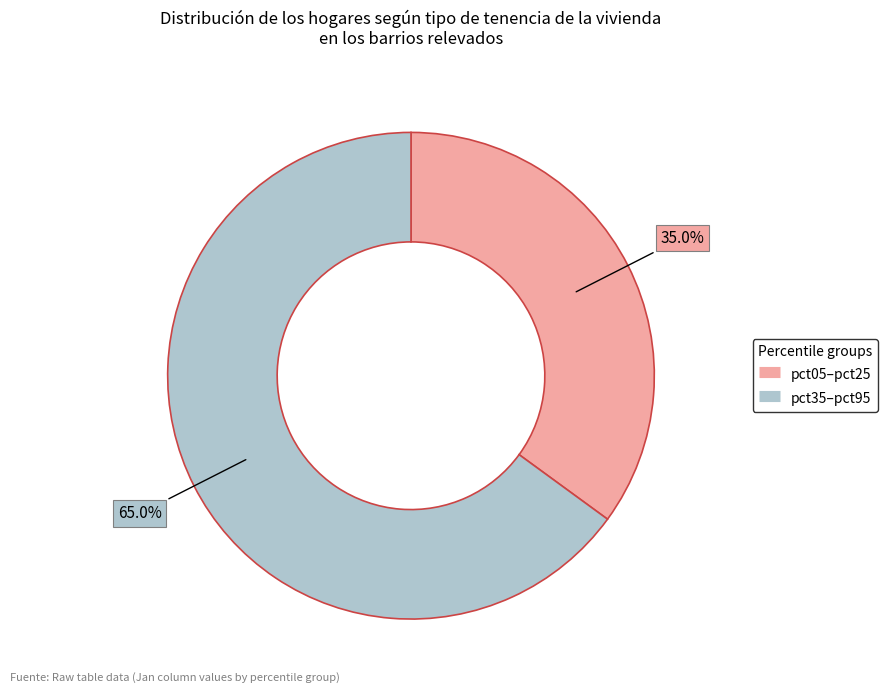

Does any single category account for the majority?

Yes